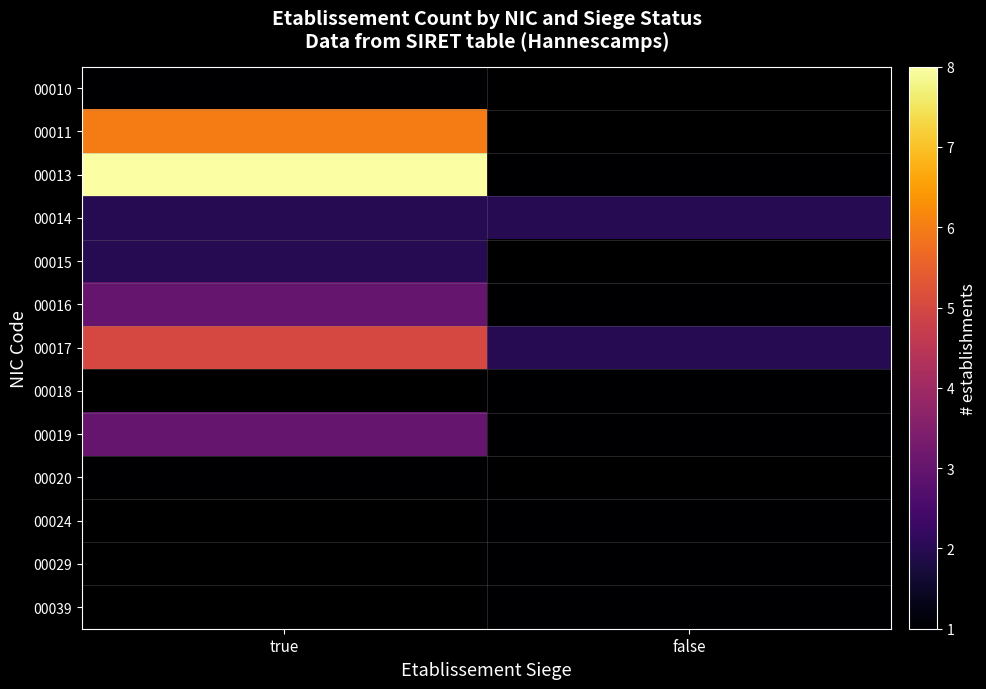

Is the value of 00018 at false greater than the value of 00017 at false?

No